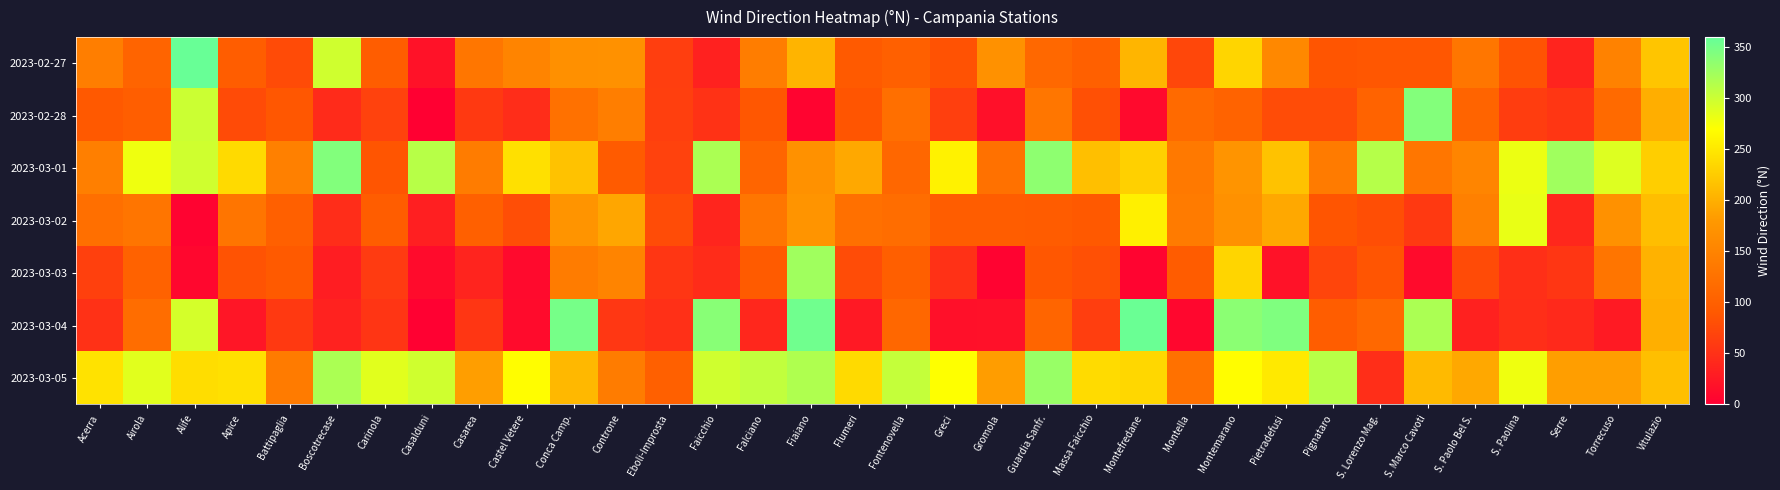

Rank the series by their maximum value, from highest to lowest.

2023-02-27, 2023-03-04, 2023-03-01, 2023-02-28, 2023-03-05, 2023-03-03, 2023-03-02